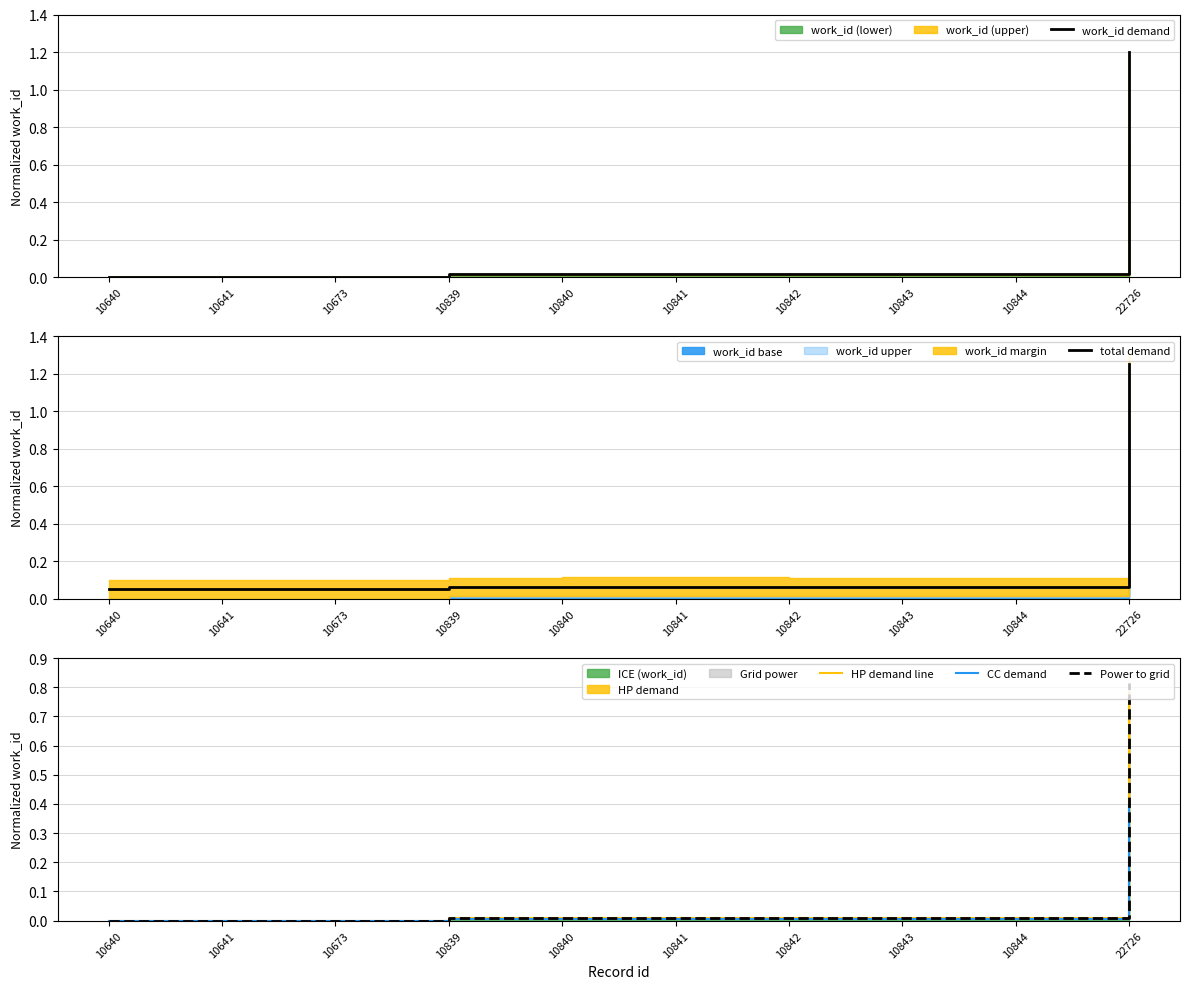

How many data points in HP demand line are above 0?

7